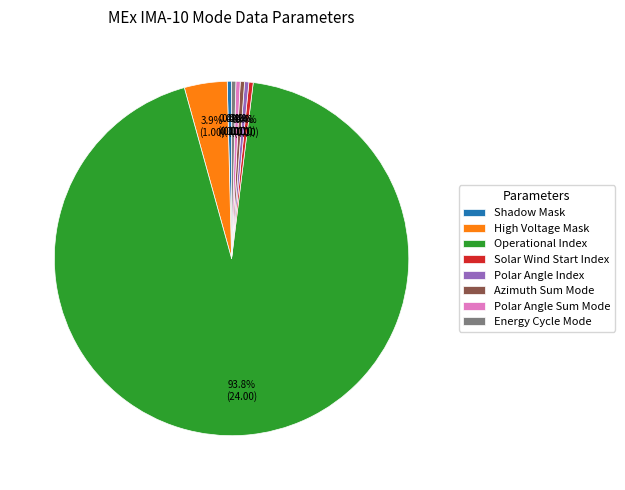

Combined, what portion of the pie is Shadow Mask and Solar Wind Start Index?

0.8%